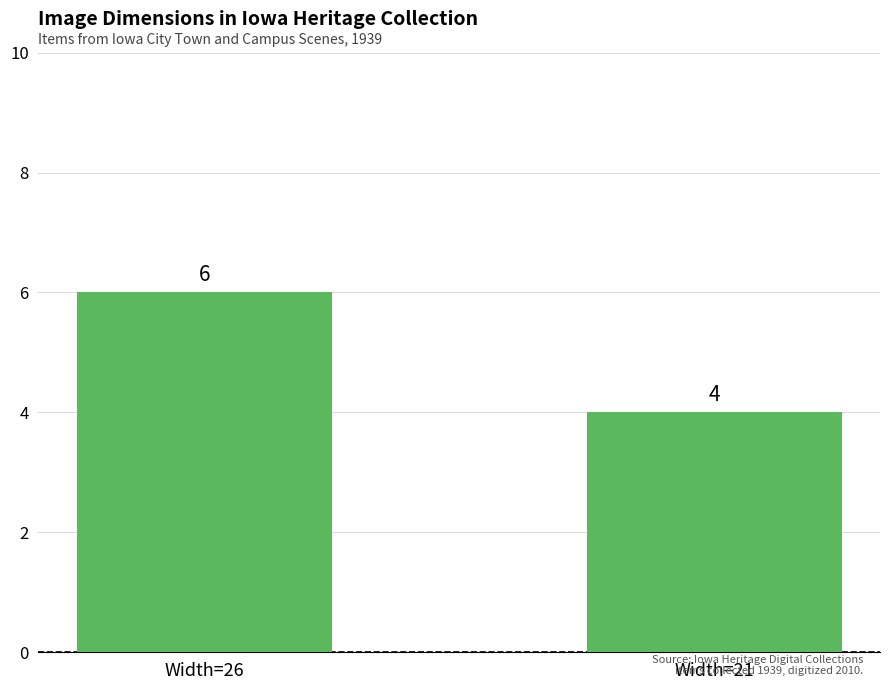

Reading right to left, extract all data points from this chart.

Width=21=4	Width=26=6